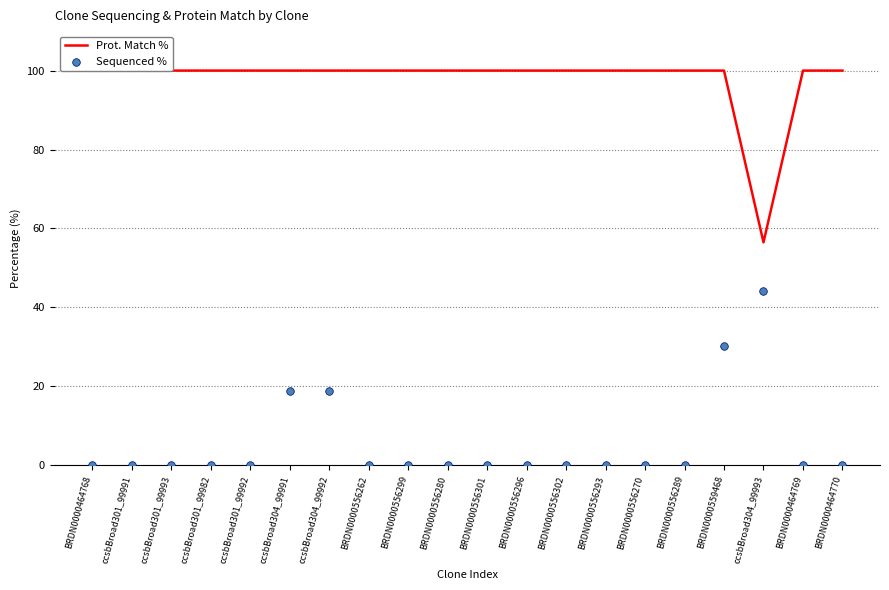

Which series has the largest total across all categories?

Prot. Match %